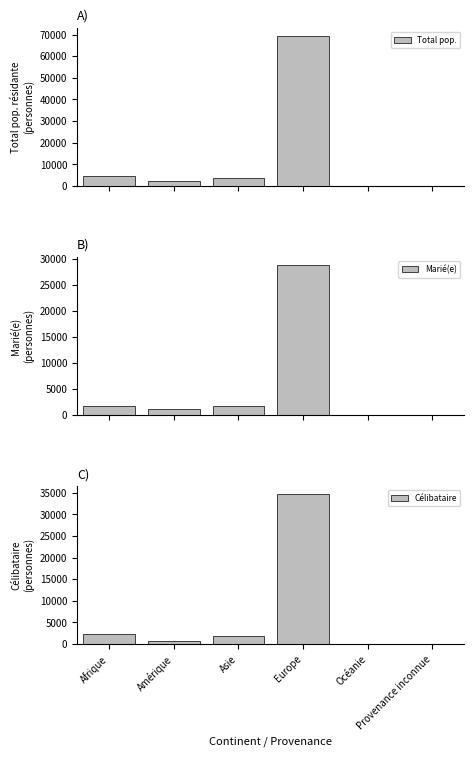

Rank the categories by Total pop. value from lowest to highest.

Océanie, Provenance inconnue, Amérique, Asie, Afrique, Europe